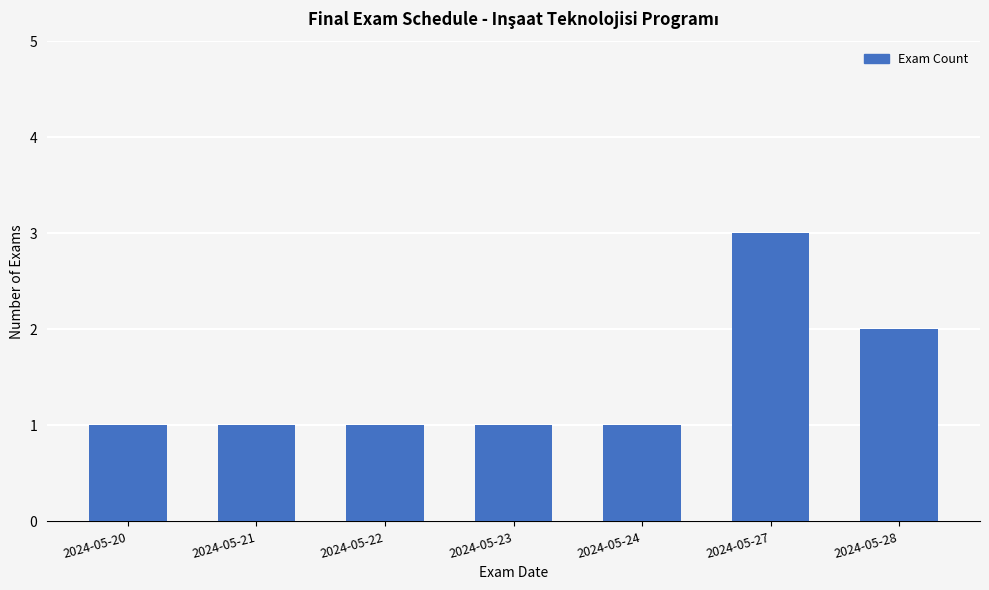

Between 2024-05-21 and 2024-05-27, which is larger?

2024-05-27